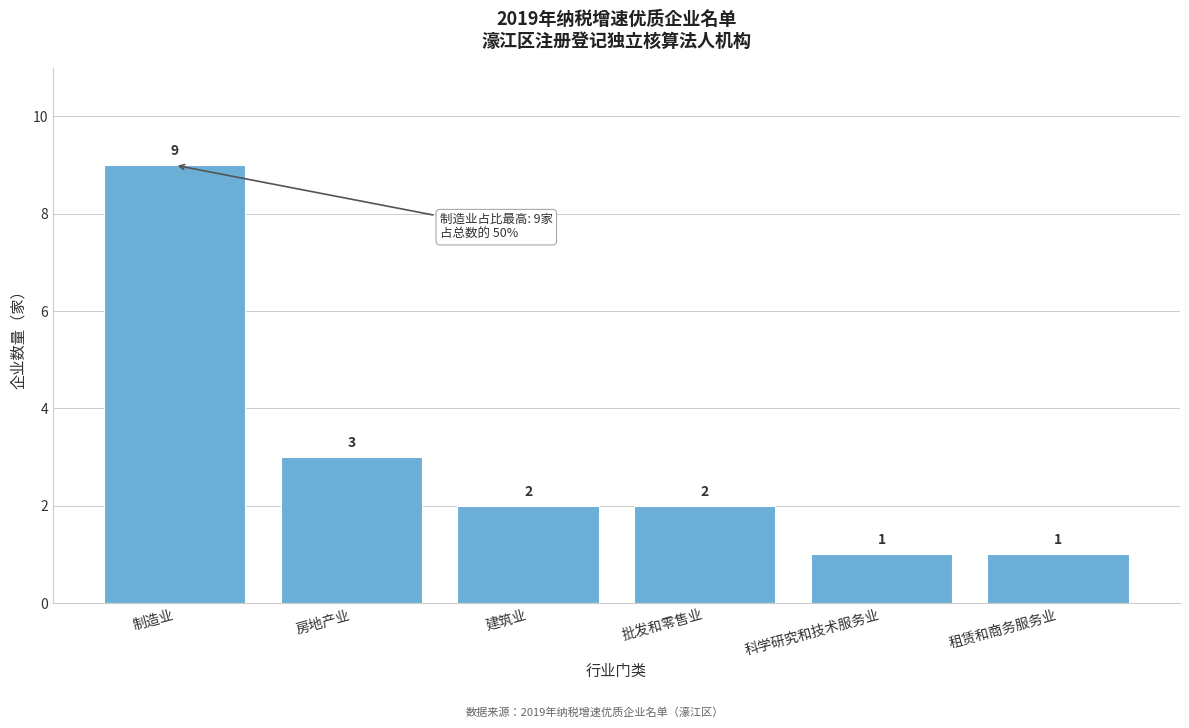

Reading left to right, extract all data points from this chart.

制造业=9	房地产业=3	建筑业=2	批发和零售业=2	科学研究和技术服务业=1	租赁和商务服务业=1